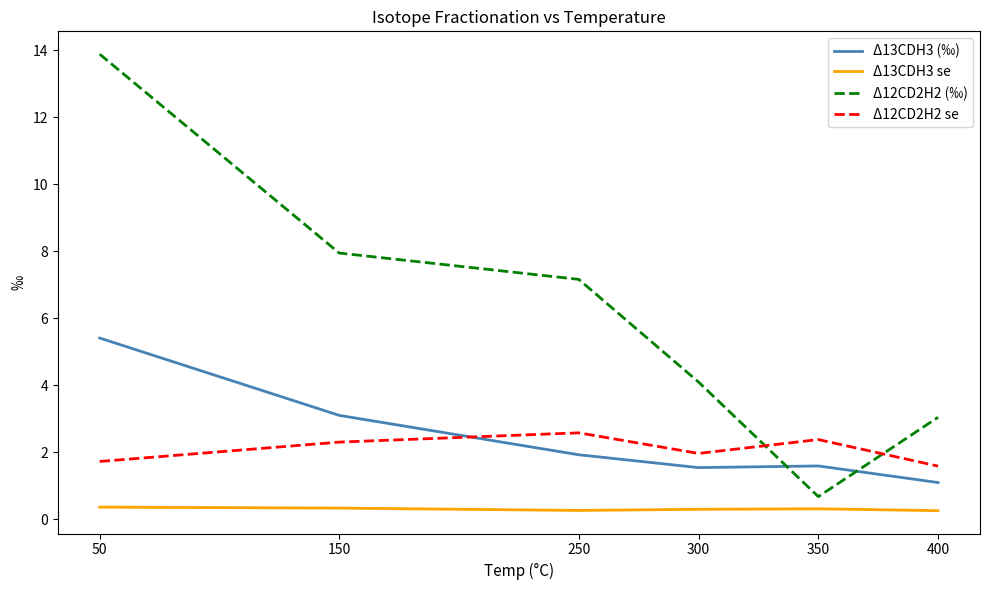

At which category does Δ12CD2H2 (‰) reach its first local valley?

350